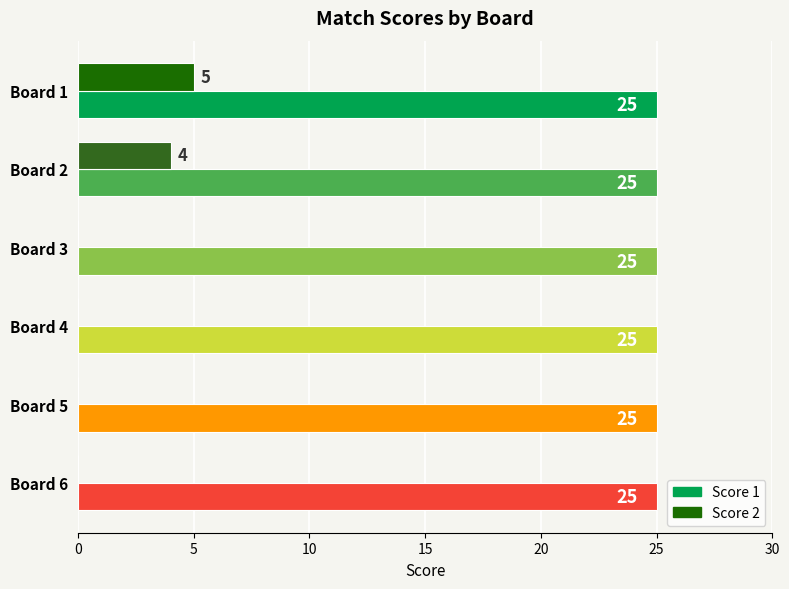

The value of Score 2 at Board 1 is 5. True or false?

True